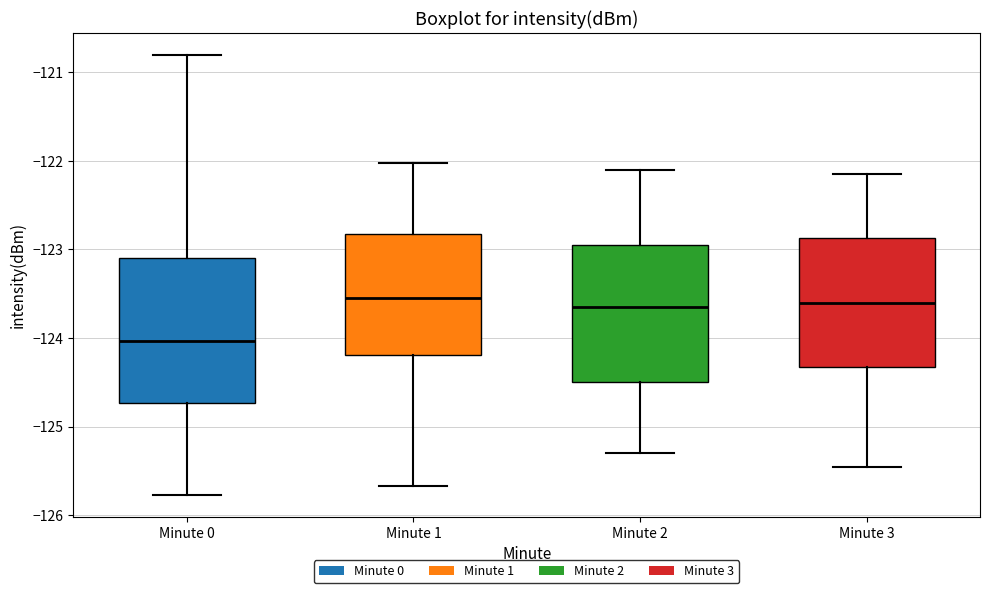

Reading left to right, read every box against the y-axis: the position of its median line, the range the box covers, and the ends of its whiskers. The values are not printed on the chart, so give them approximately, as read against the axis.

Minute 0: median -124.0, box -124.7 to -123.1, whiskers -125.8 to -120.8
Minute 1: median -123.5, box -124.2 to -122.8, whiskers -125.7 to -122.0
Minute 2: median -123.6, box -124.5 to -122.9, whiskers -125.3 to -122.1
Minute 3: median -123.6, box -124.3 to -122.9, whiskers -125.4 to -122.1